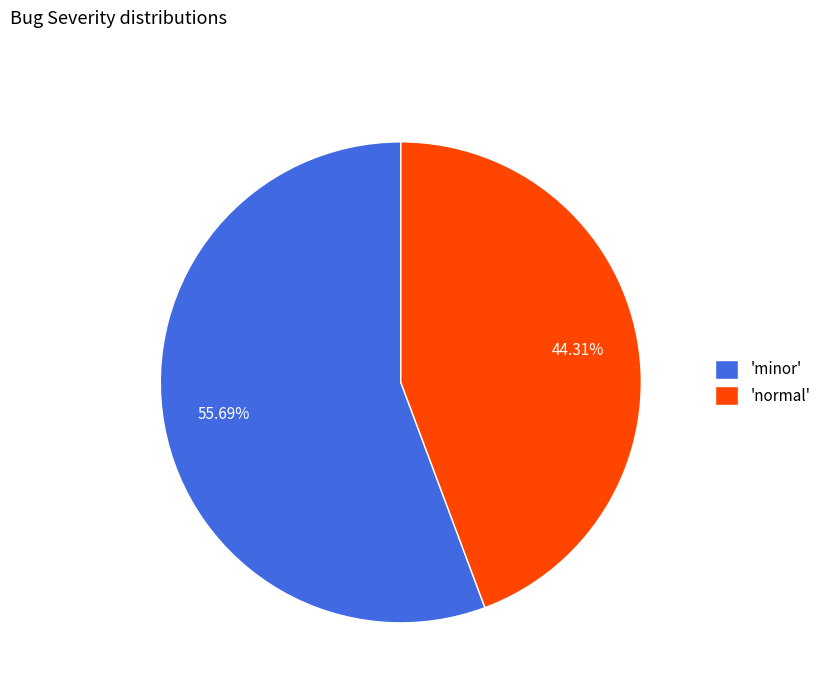

Which category accounts for the majority?

'minor'